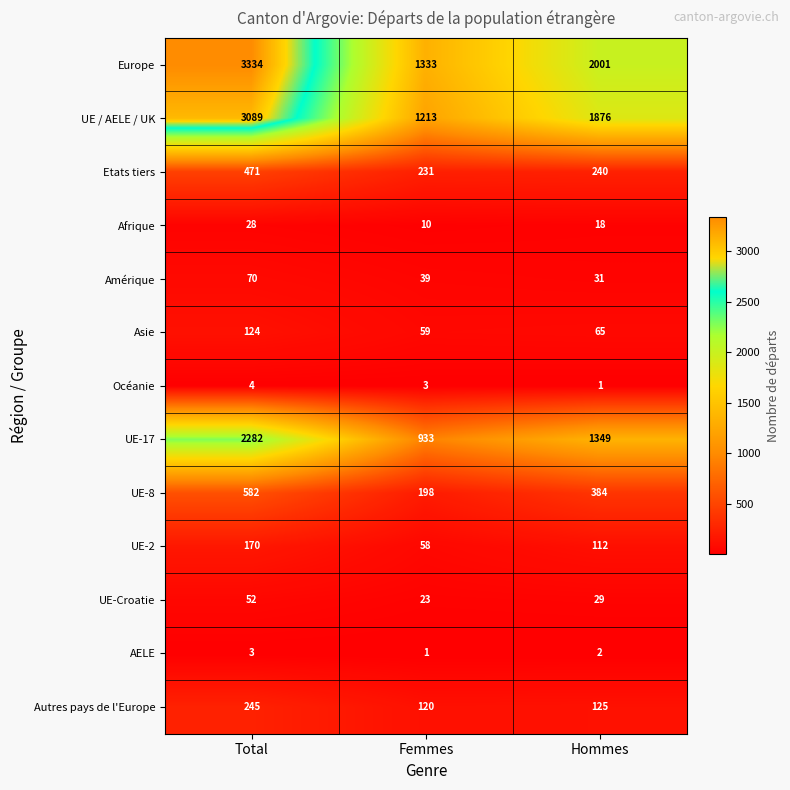

Where does the AELE series first go above 2?

Total